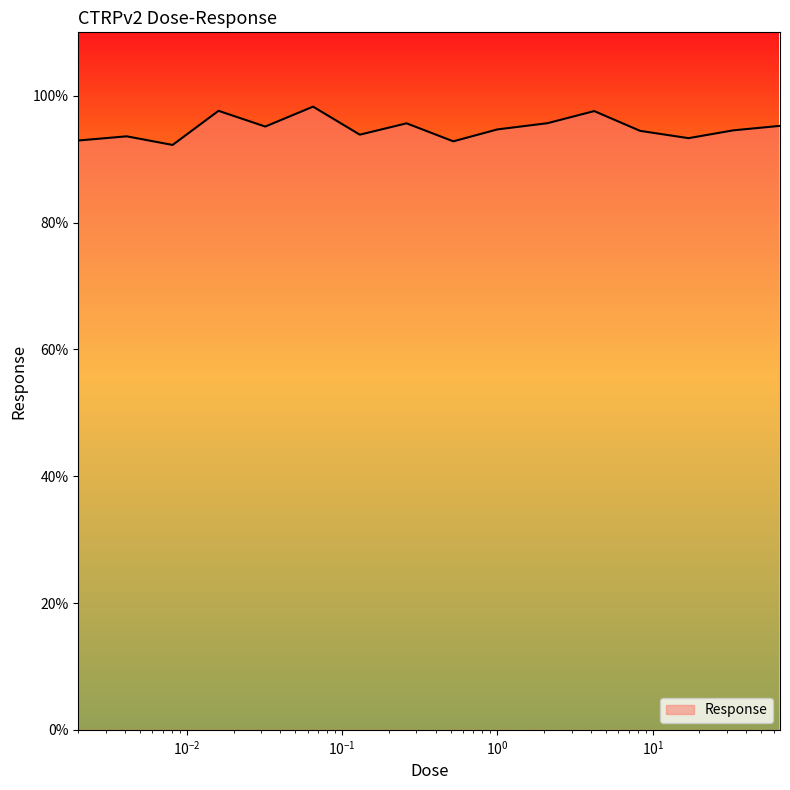

What is the maximum value shown in the chart?

98.3